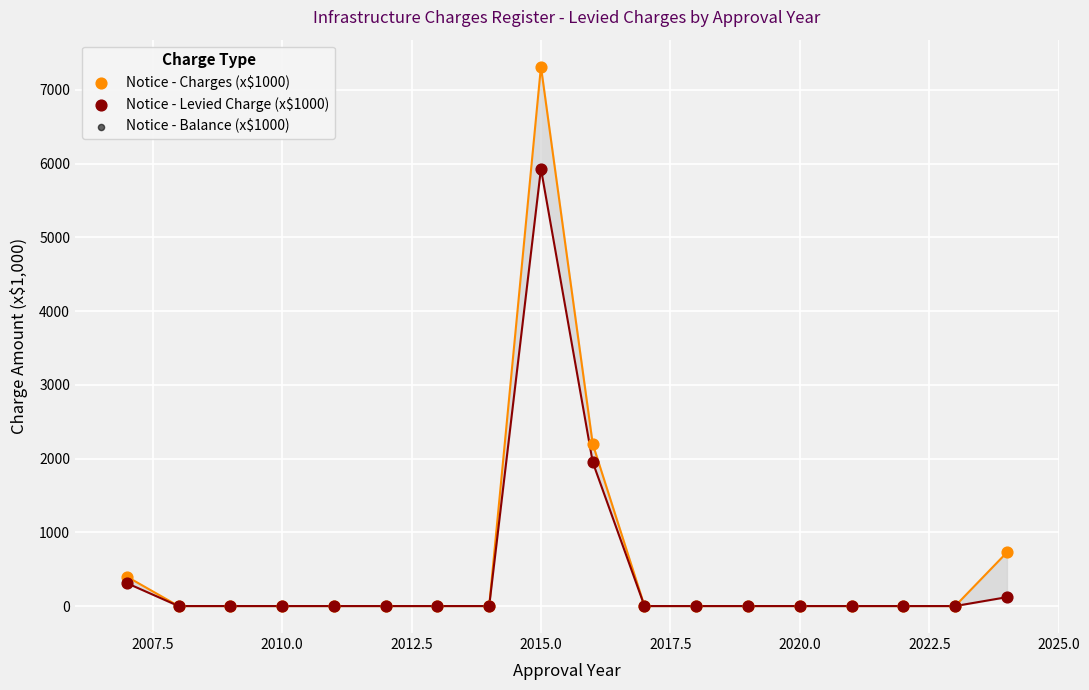

Which series has the largest Y range (max minus min)?

Notice - Charges (x$1000)